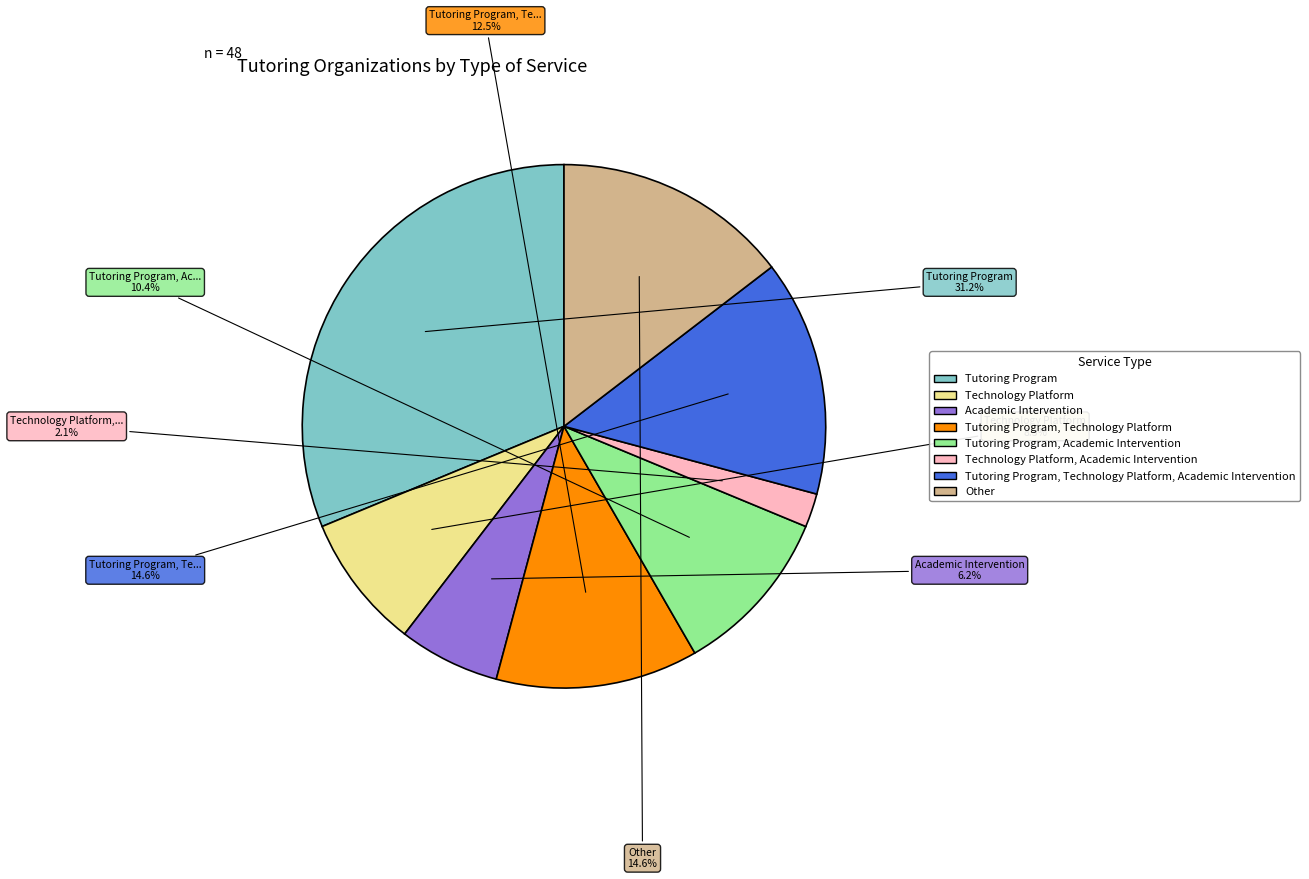

Is there a majority slice in this chart?

No